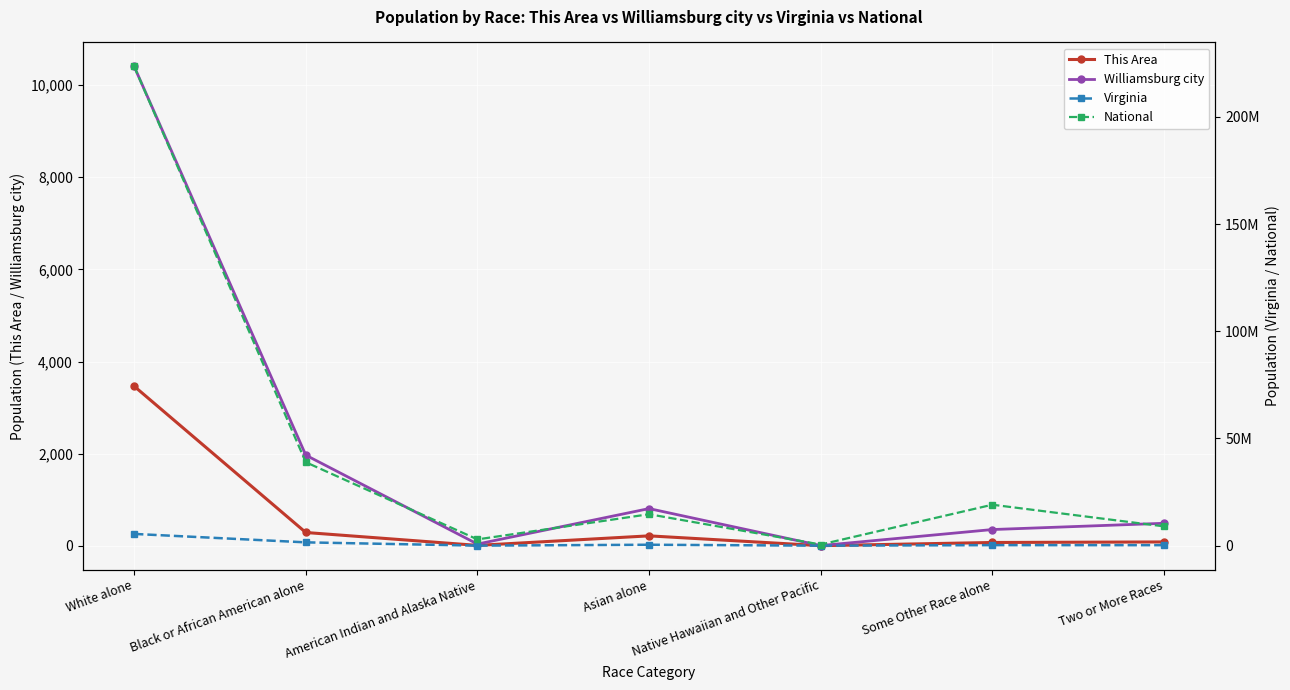

What is the label of the 4th point from the left?

Asian alone